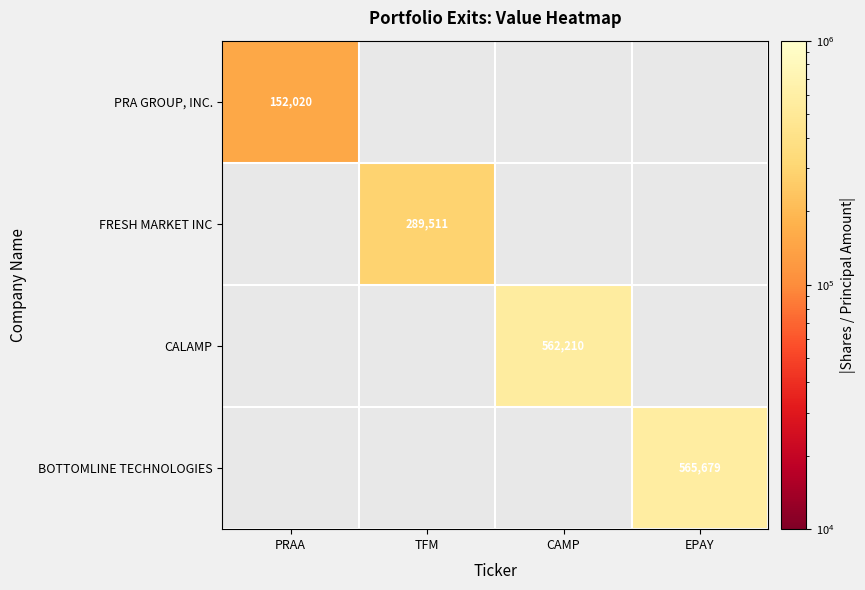

The BOTTOMLINE TECHNOLOGIES series shows 565679 at EPAY. True or false?

True